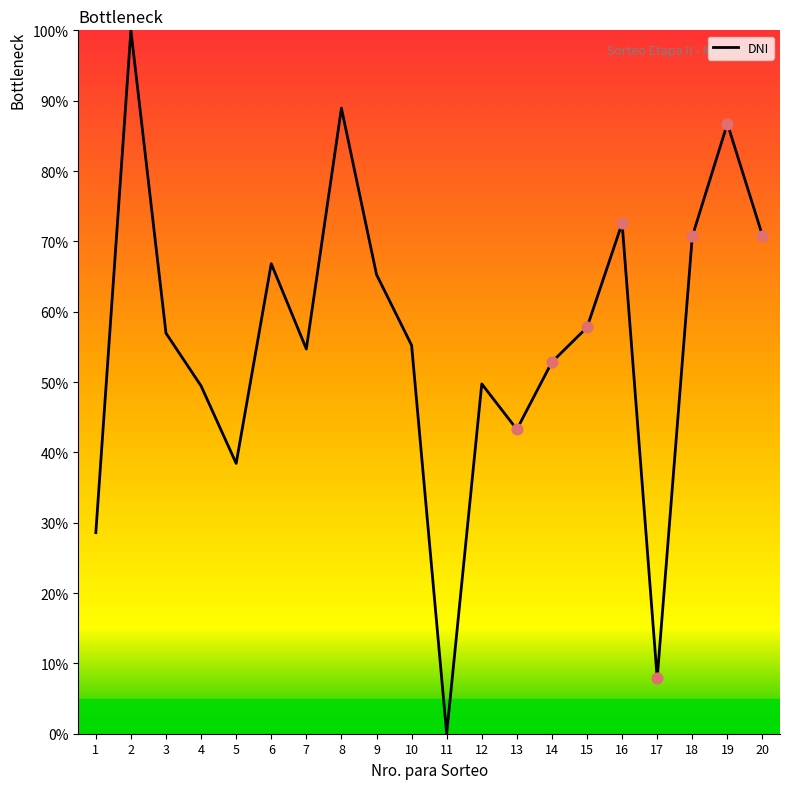

What is the ratio of the value at 14 to the value at 10?

1.0